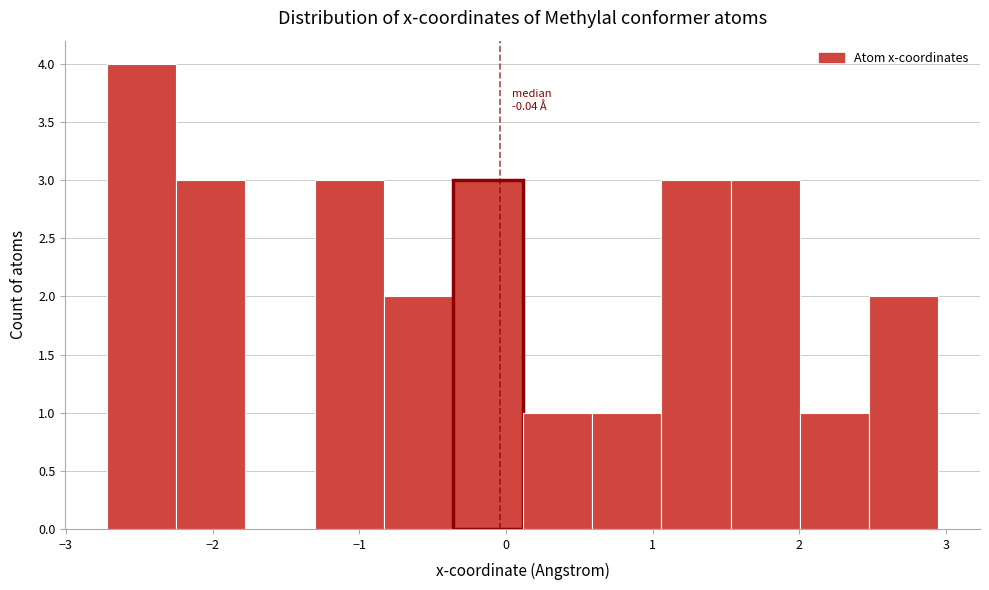

Which range on the x-axis has the tallest bar?

-2.7 to -2.2